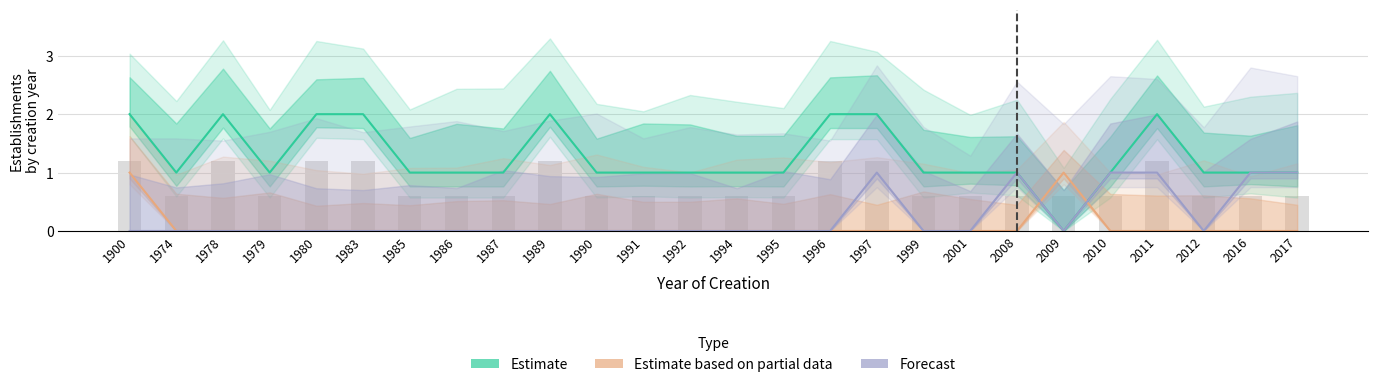

Between 1978 and 1996, which series saw the biggest shift?

Estimate